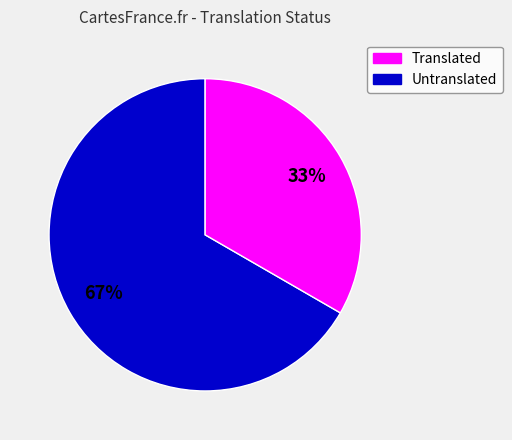

How many segments does this pie chart have?

2